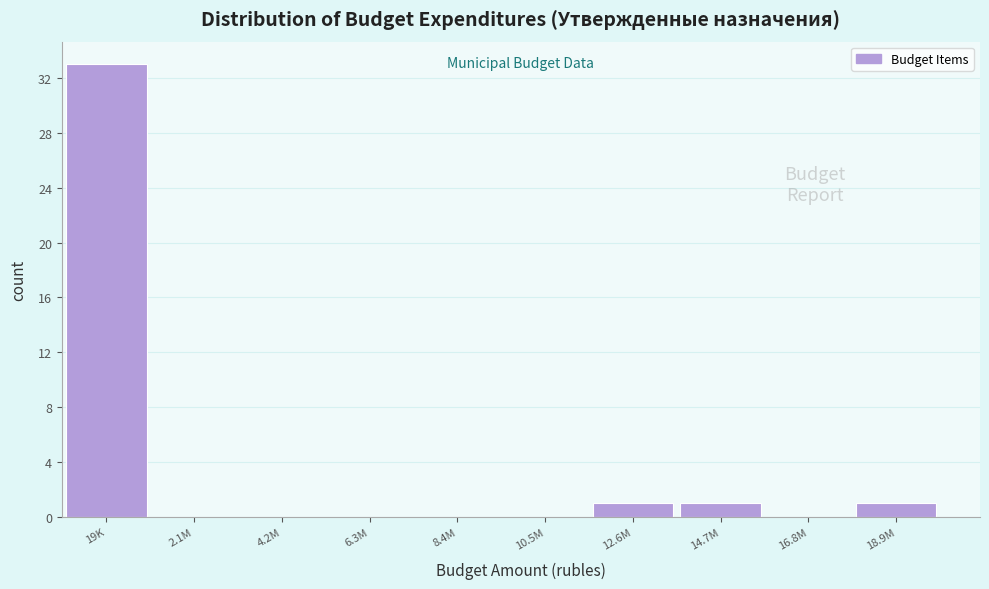

Reading left to right, extract all data points from this chart.

19K=33	2.1M=0	4.2M=0	6.3M=0	8.4M=0	10.5M=0	12.6M=1	14.7M=1	16.8M=0	18.9M=1